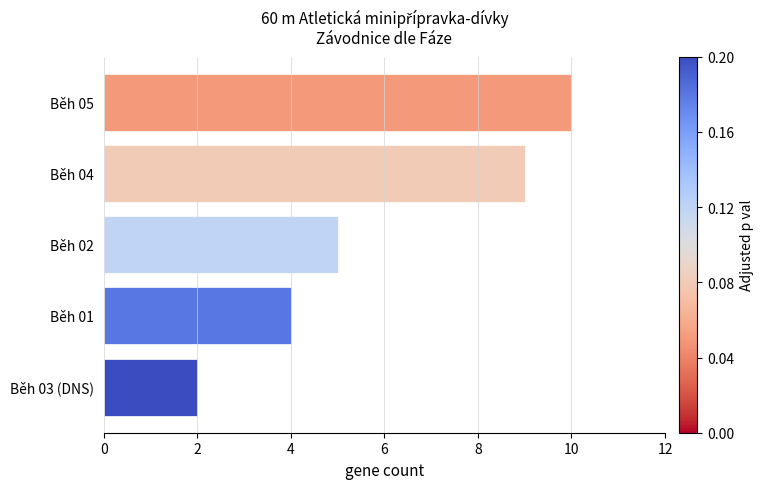

The chart shows a value of 5 at Běh 02. True or false?

True